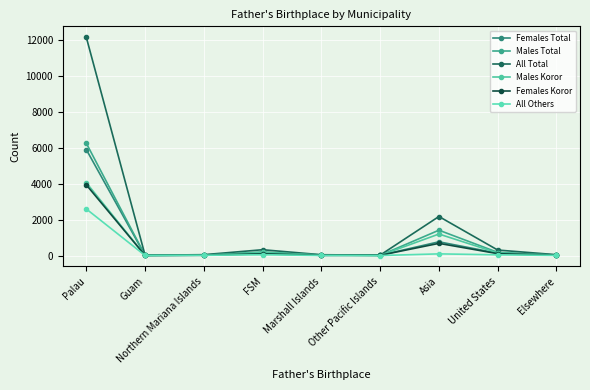

How many series are shown in this chart?

6